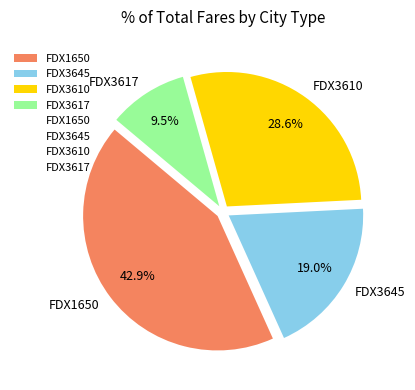

How many segments does this pie chart have?

4